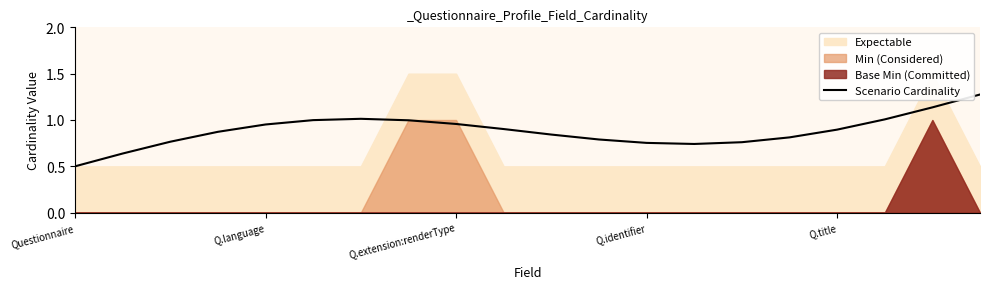

True or false: there are more than 0 points higher than both neighbors.

True